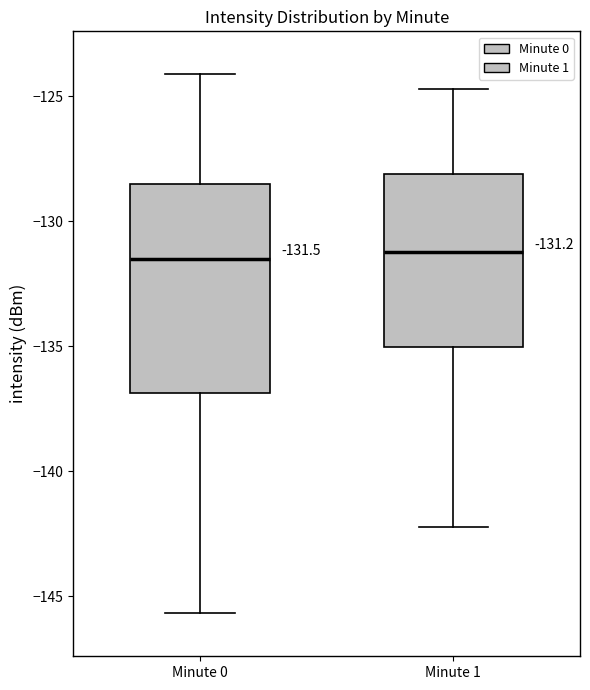

Which box is the tallest, from its lower edge to its upper edge?

Minute 0